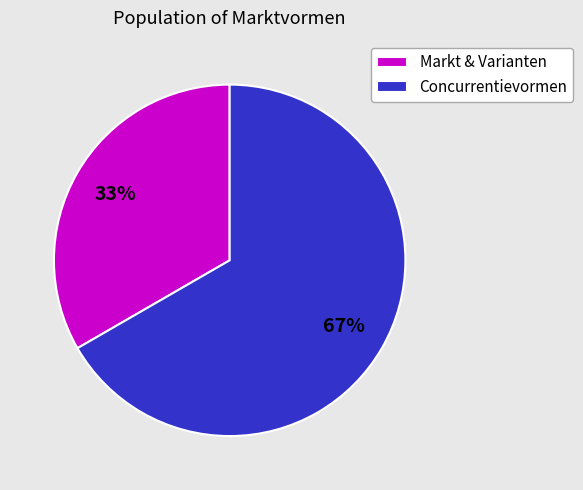

Is the sum of Concurrentievormen and Markt & Varianten greater than half?

Yes